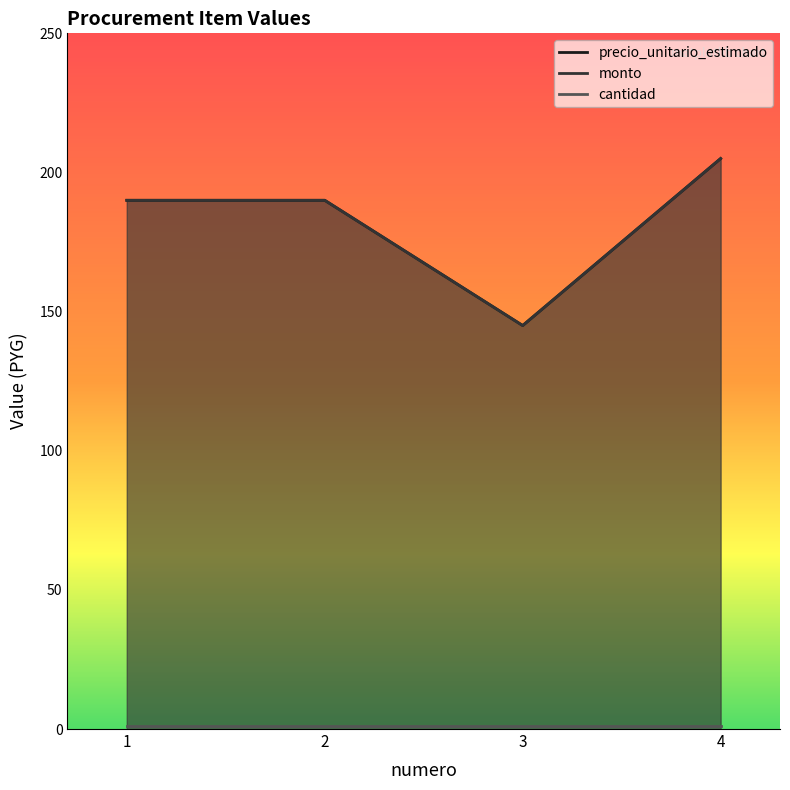

What is the difference between the highest and lowest values at 2?

189